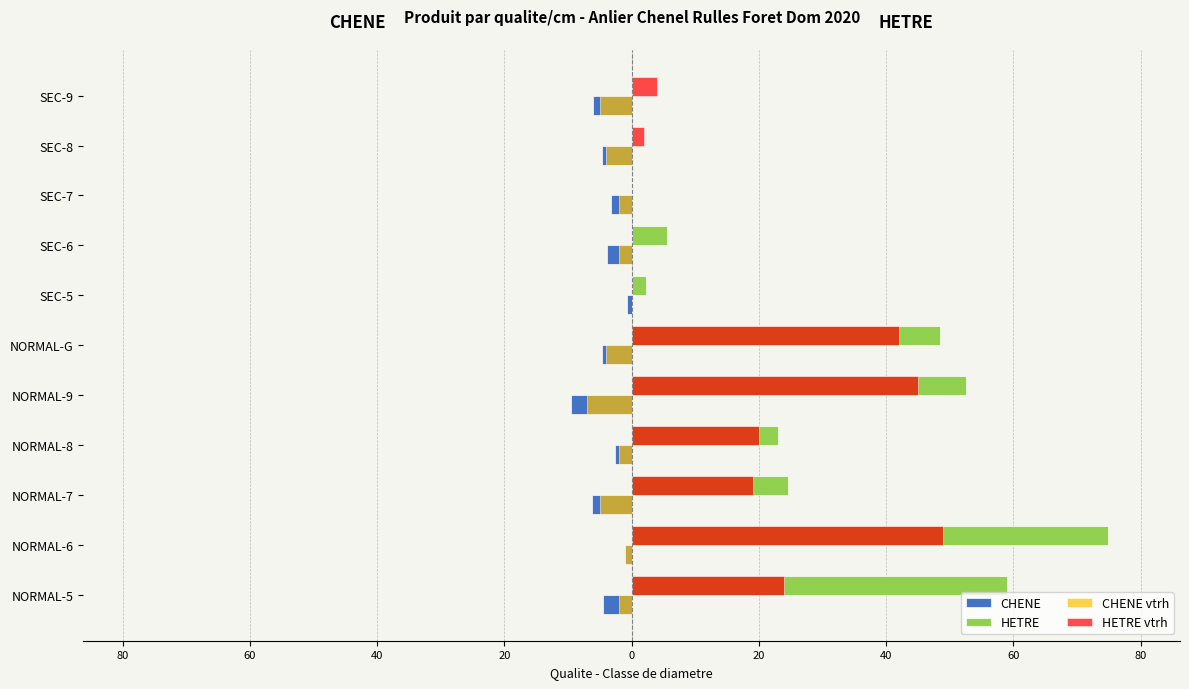

What are all the series names shown in the legend?

CHENE, HETRE, CHENE vtrh, HETRE vtrh